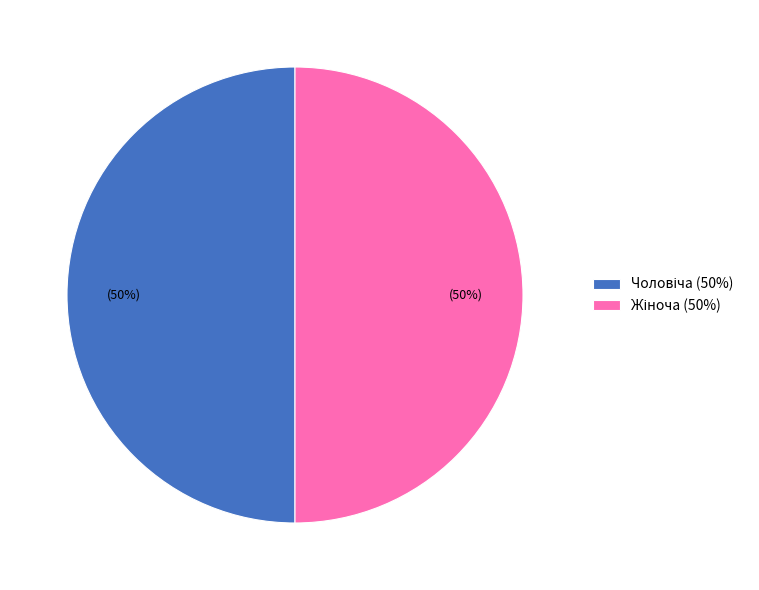

To the nearest percent, what is the average slice percentage?

50%